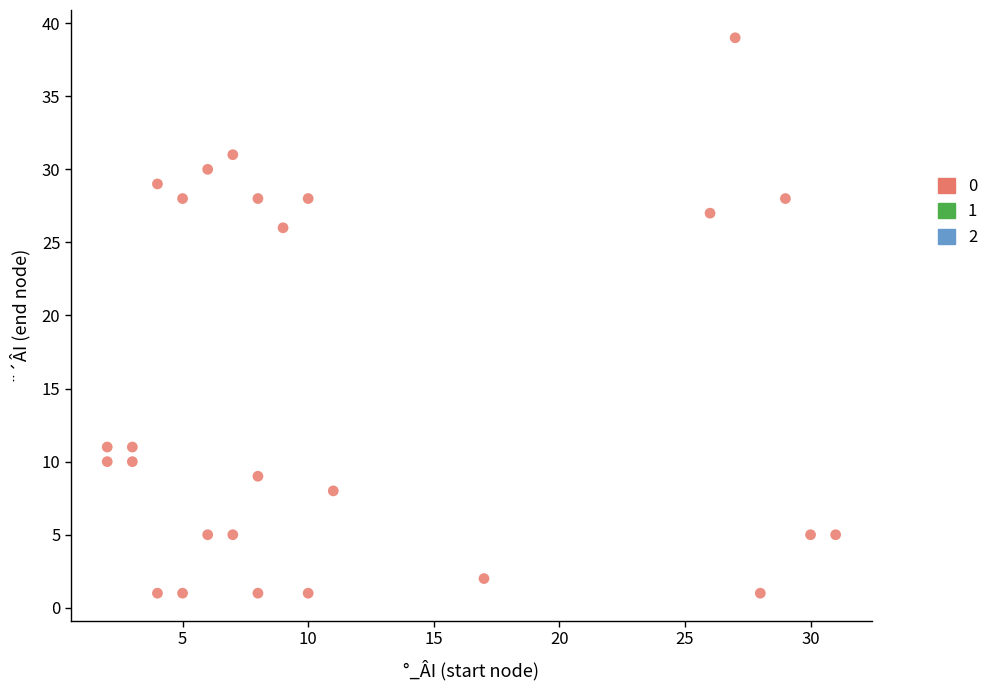

What is the range of Y values (max minus min)?

38